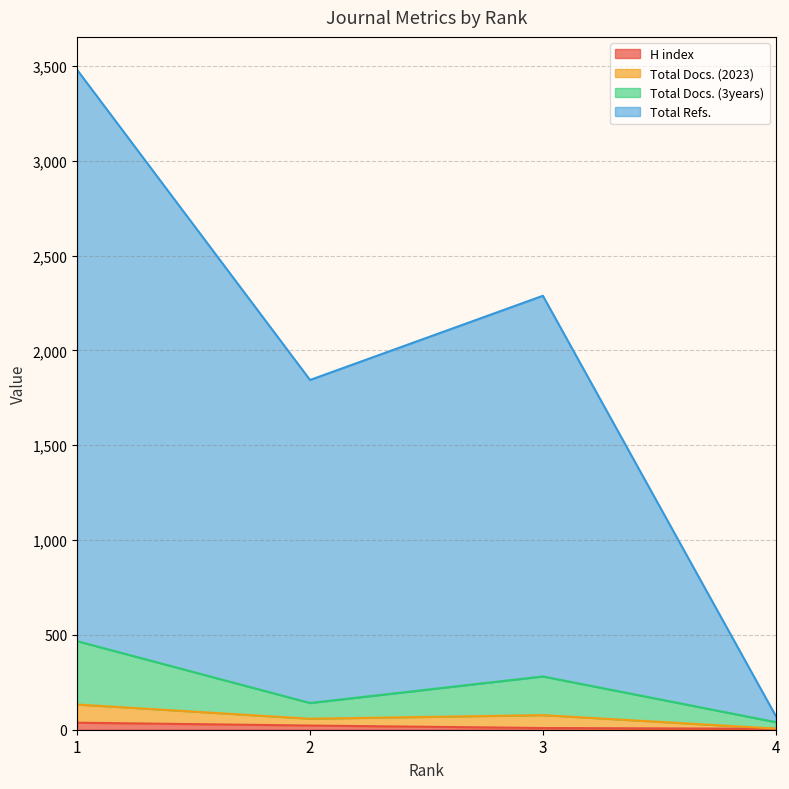

True or false: Total Refs. and Total Docs. (2023) cross at least once.

False